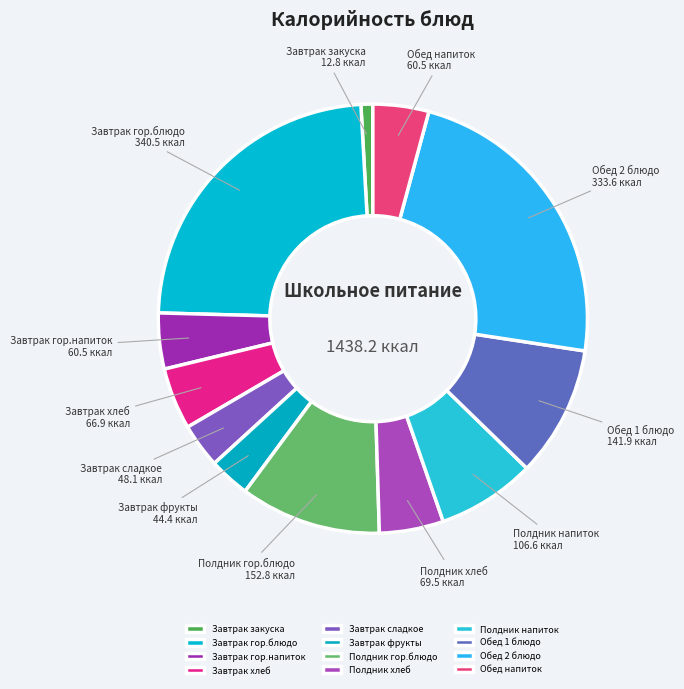

Which slice is the smallest?

Завтрак закуска